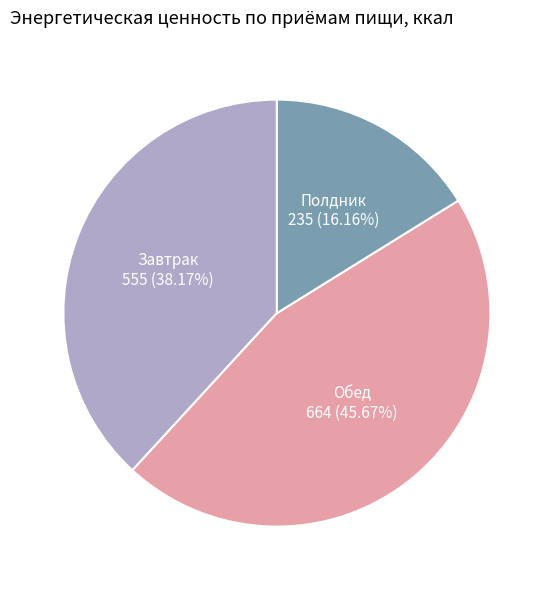

Does any single category account for the majority?

No